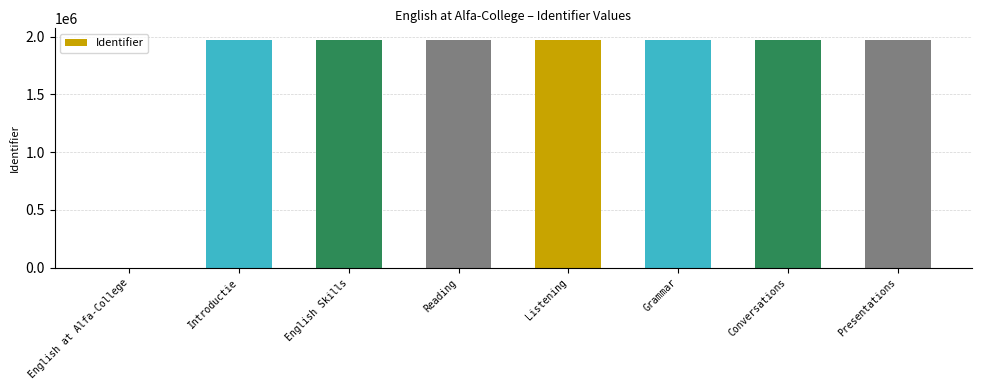

What is the greatest value displayed?

1973200